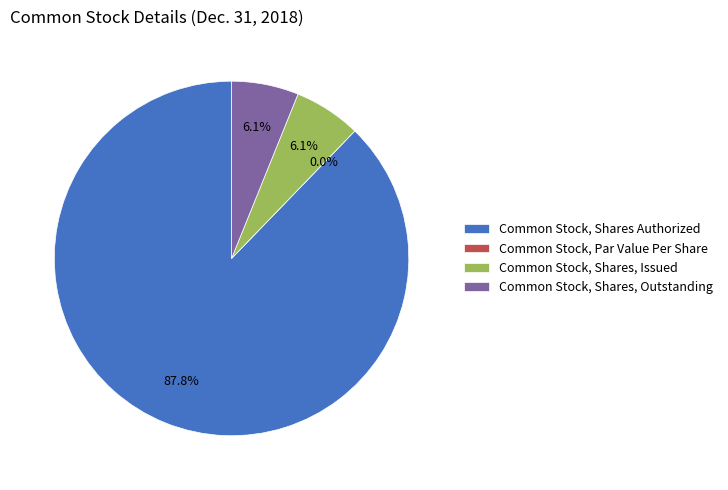

What is the change in value from Common Stock, Par Value Per Share to Common Stock, Shares, Issued?

+34837625.0